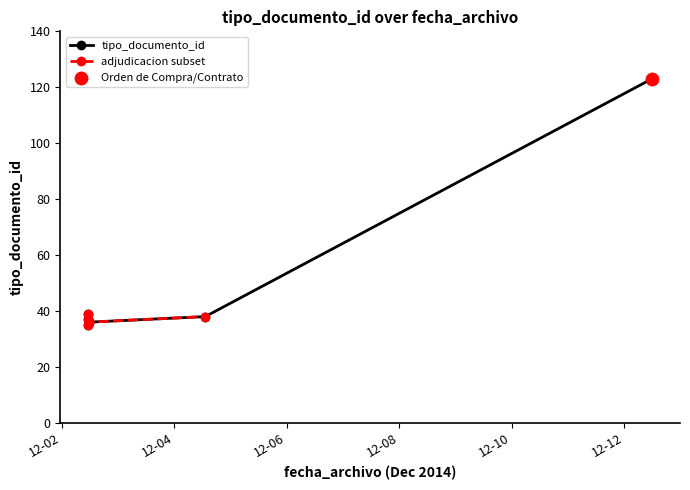

Between 2014-12-12 11:49:50 and 2014-12-02 11:23:51, which is larger?

2014-12-12 11:49:50